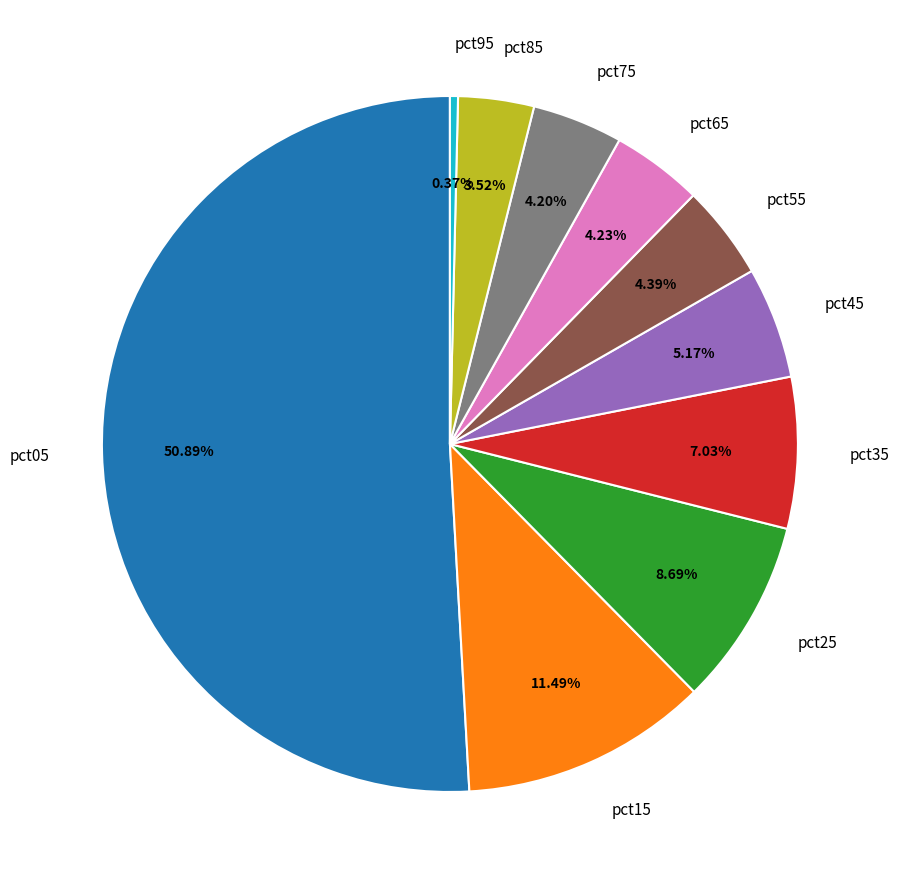

Between pct15 and pct35, which is larger?

pct15